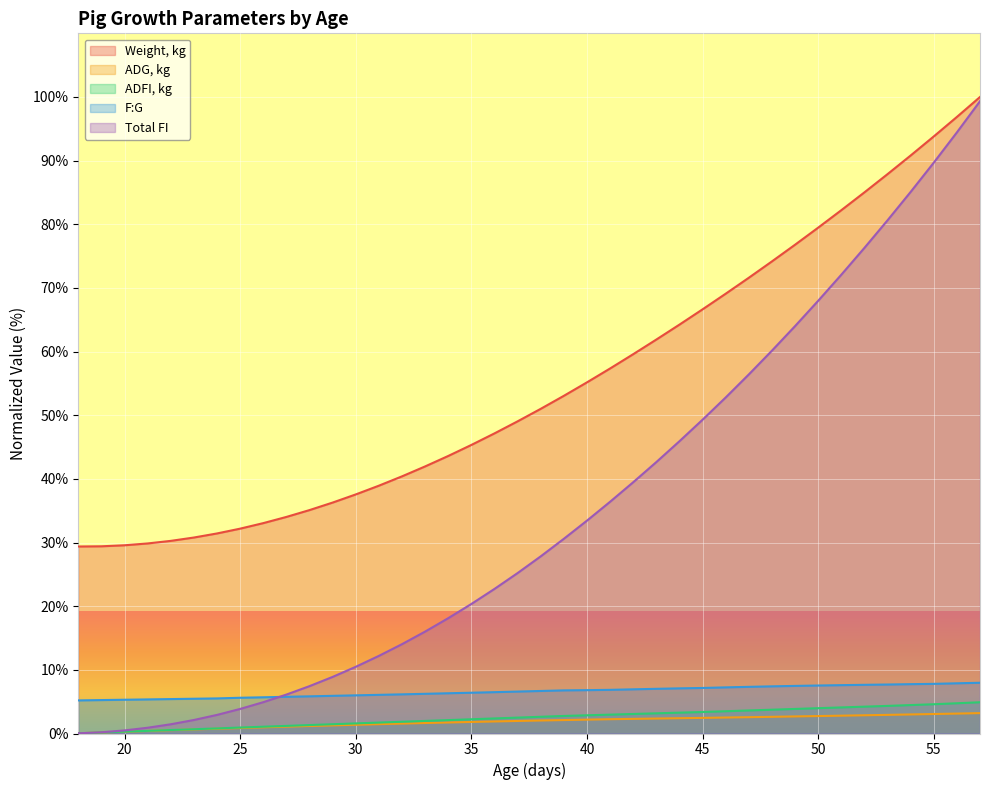

How many lines are shown in the chart?

5